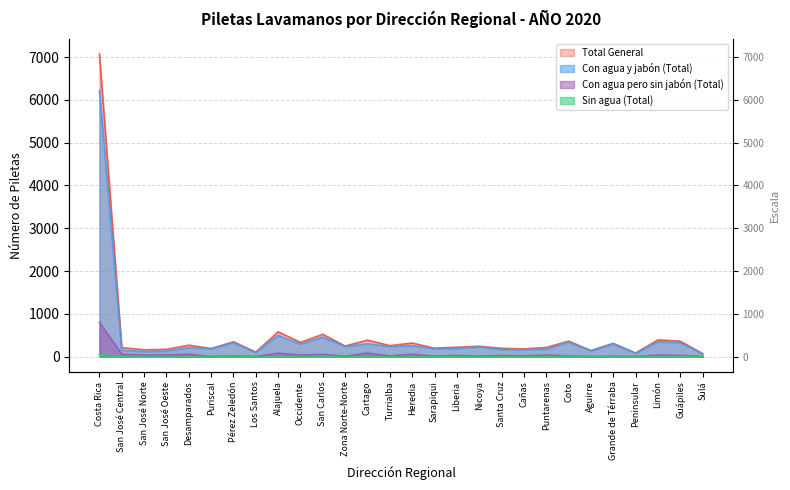

What is the difference between the highest and lowest values at Cañas?

181